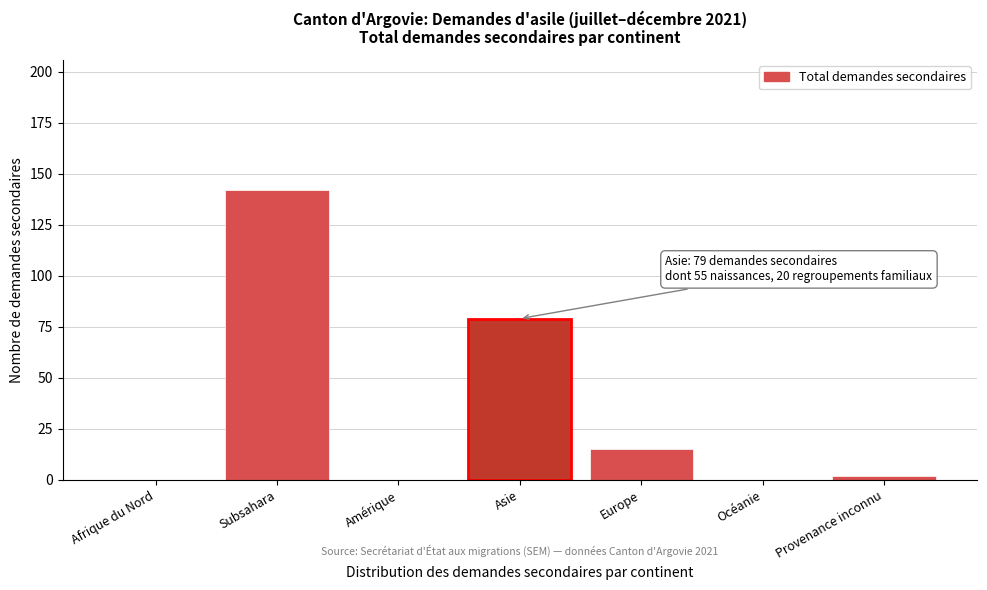

Reading right to left, list all the values displayed in this chart.

Provenance inconnu=2	Océanie=0	Europe=15	Asie=79	Amérique=0	Subsahara=142	Afrique du Nord=0